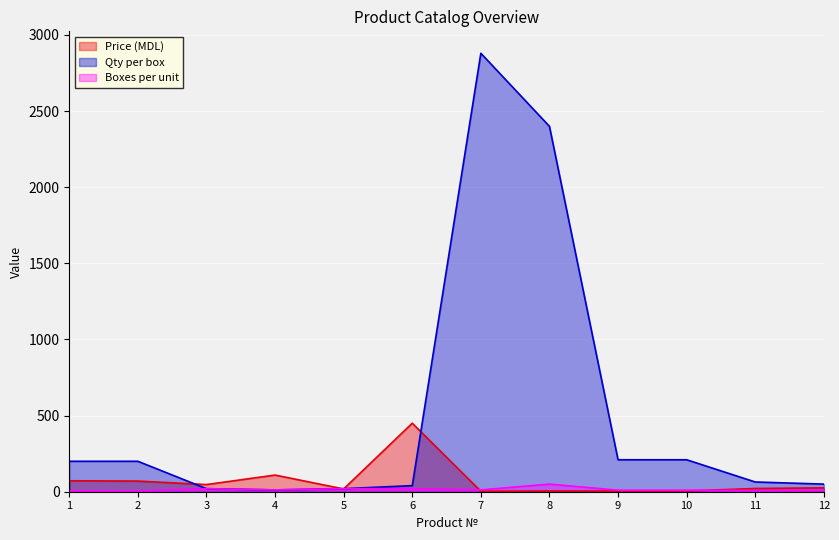

How many interior local valleys does the Boxes per unit series have?

3